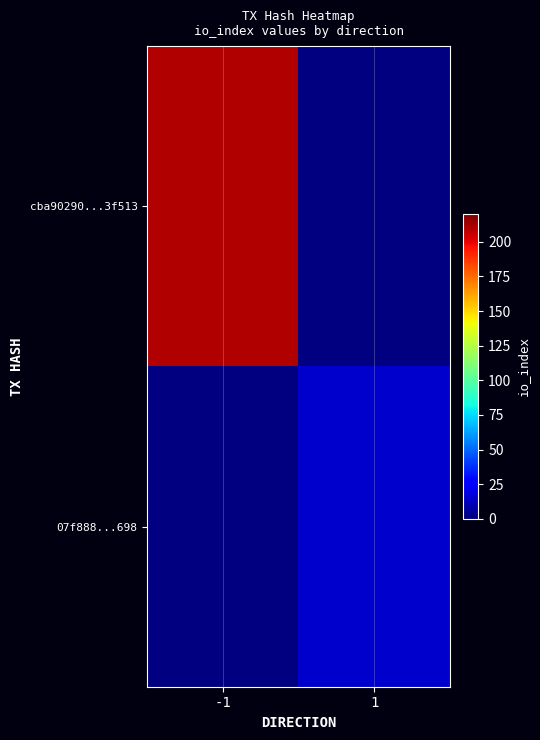

How many values in 07f888...698 are above zero?

1